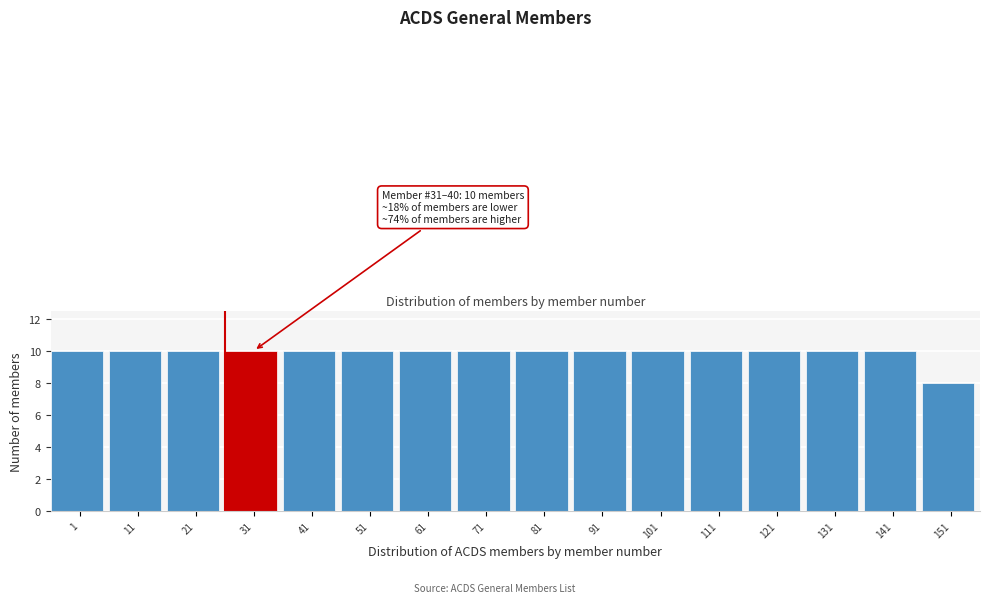

Reading left to right, what are all the values shown in this chart?

10	10	10	10	10	10	10	10	10	10	10	10	10	10	10	8